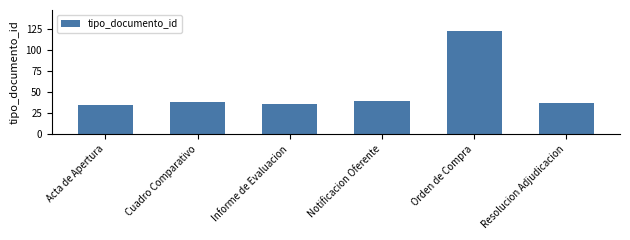

What is the average value?

51